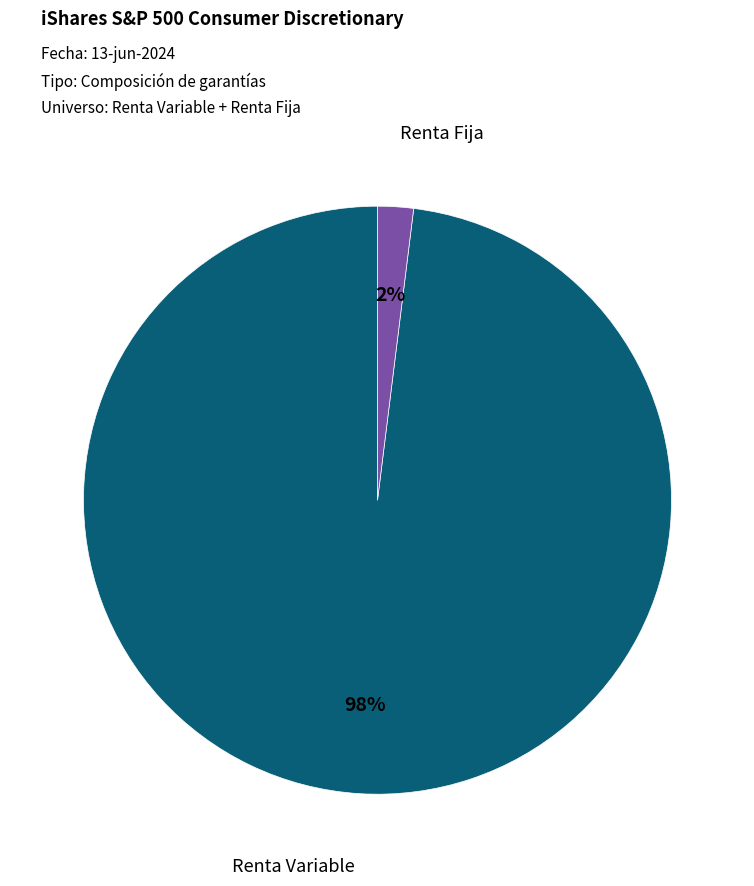

To the nearest percent, what is the difference between the largest and smallest slice percentages?

96%